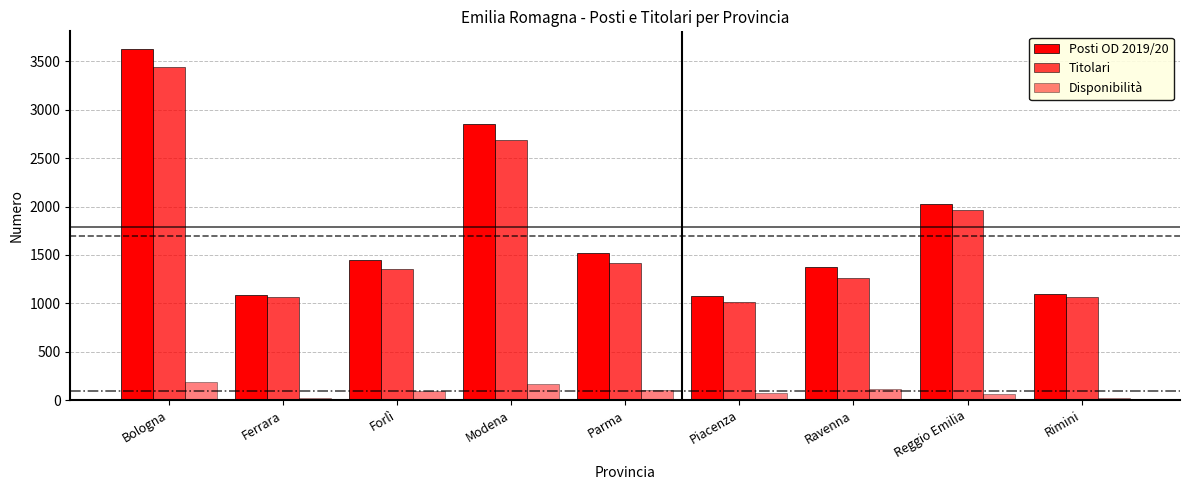

How many bars are there in each group?

3